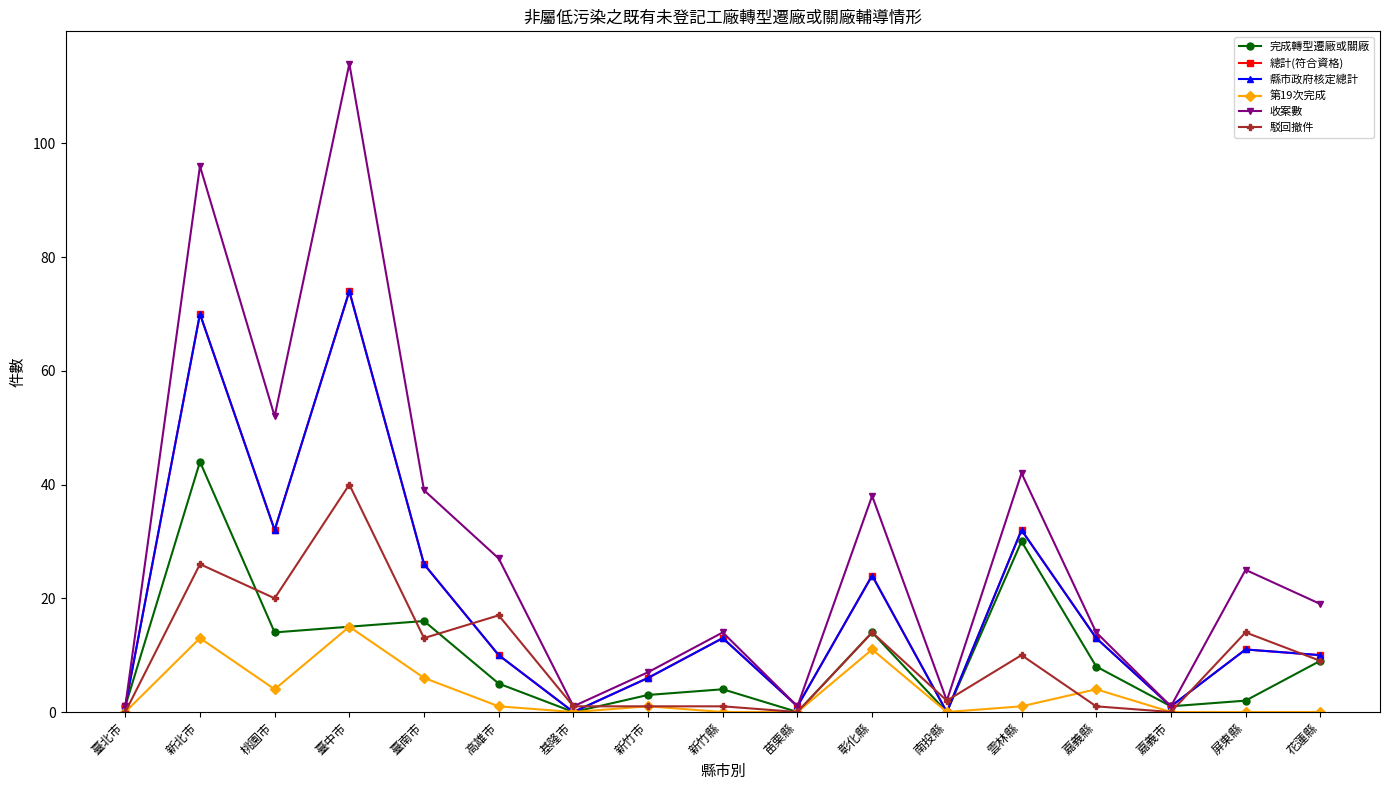

How many lines are shown in the chart?

6